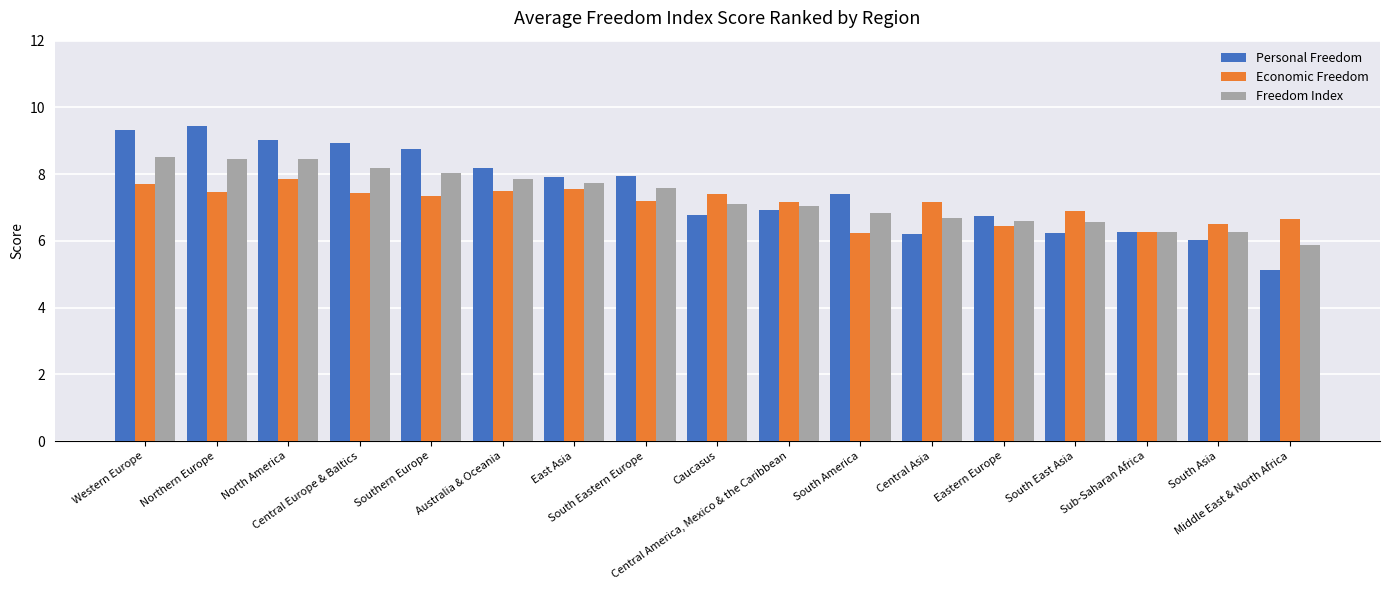

List the series in order of their overall mean, highest first.

Personal Freedom, Freedom Index, Economic Freedom